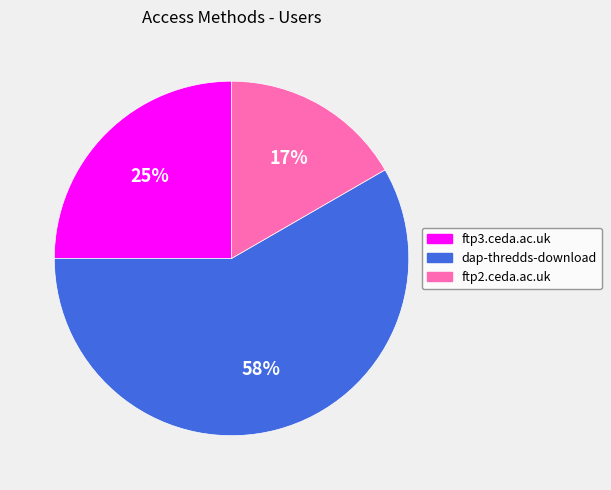

What is the majority slice?

dap-thredds-download